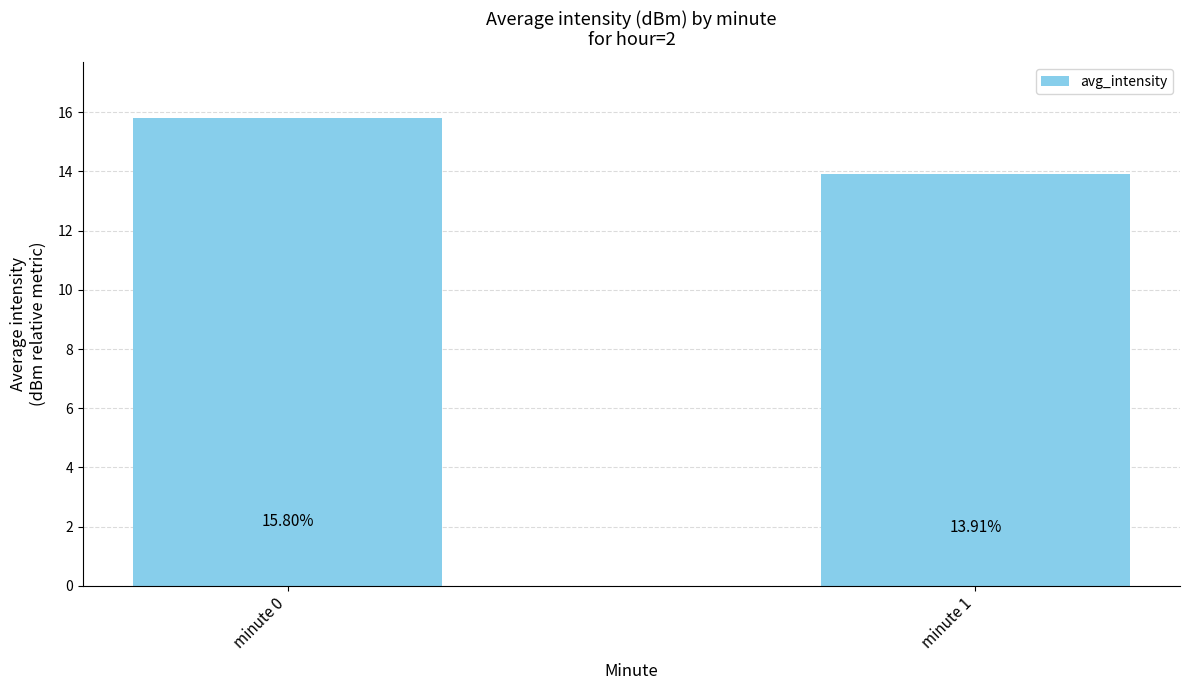

Which has a higher value, minute 1 or minute 0?

minute 0